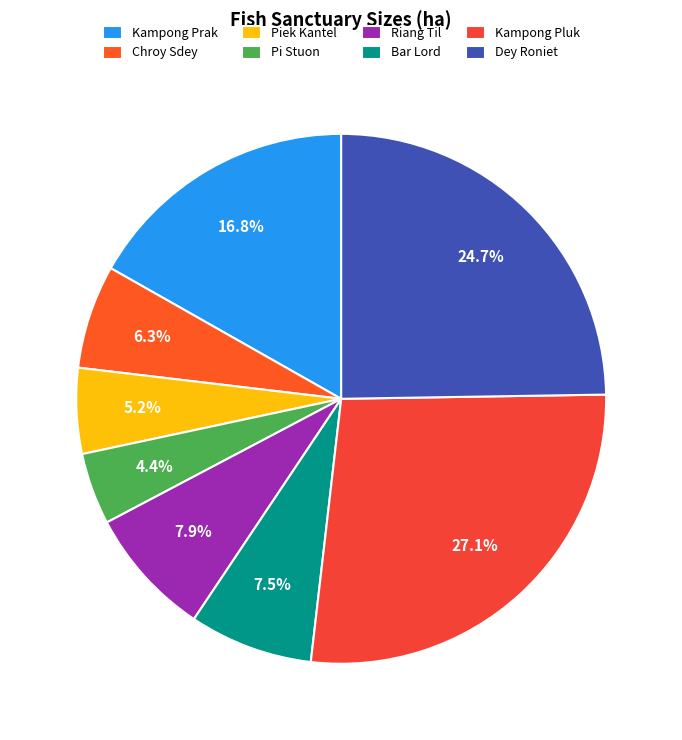

Which category has the biggest portion of the pie?

Kampong Pluk